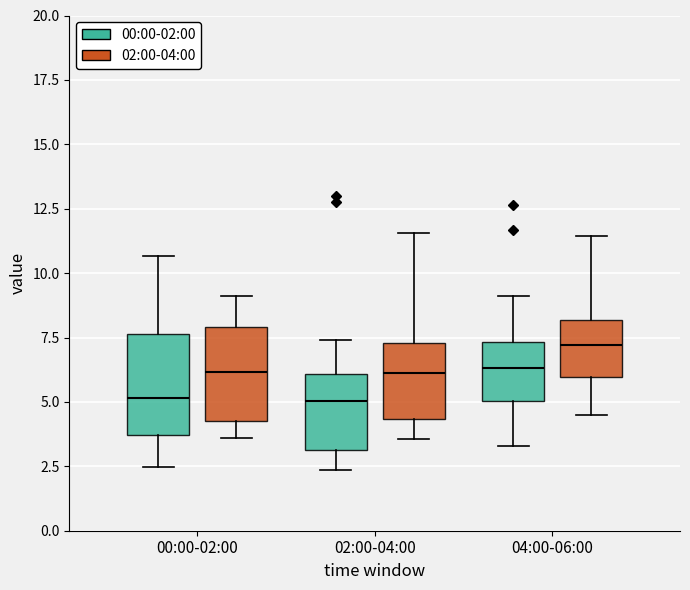

Reading left to right, transcribe this box plot: for each box, give where its median line is, the range the box spans, and where its two whiskers end, as read against the y-axis. The values are not printed on the chart, so give them approximately, as read against the axis.

00:00-02:00 (00:00-02:00): median 5.0, box 3.5 to 7.5, whiskers 2.5 to 10.5
00:00-02:00 (02:00-04:00): median 6.0, box 4.5 to 8.0, whiskers 3.5 to 9.0
02:00-04:00 (00:00-02:00): median 5.0, box 3.0 to 6.0, whiskers 2.5 to 7.5
02:00-04:00 (02:00-04:00): median 6.0, box 4.5 to 7.5, whiskers 3.5 to 11.5
04:00-06:00 (00:00-02:00): median 6.5, box 5.0 to 7.5, whiskers 3.5 to 9.0
04:00-06:00 (02:00-04:00): median 7.0, box 6.0 to 8.0, whiskers 4.5 to 11.5